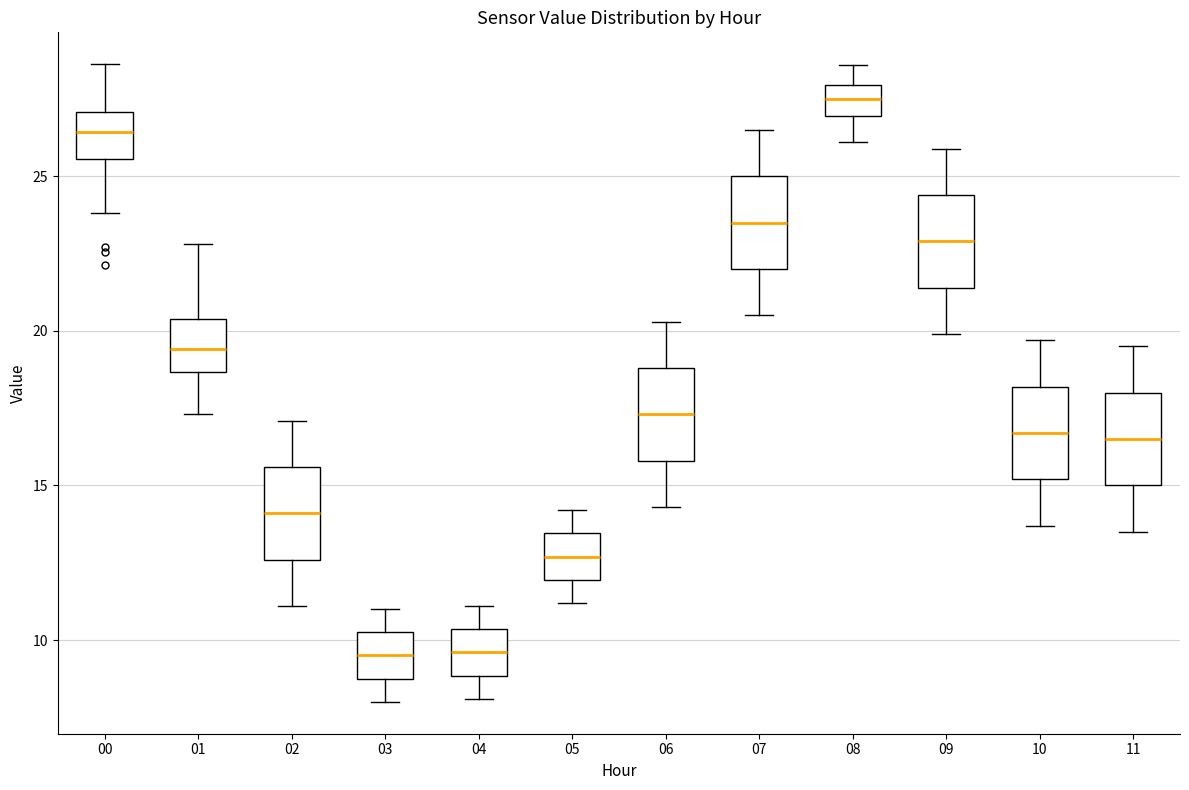

Reading left to right, read every box against the y-axis: the position of its median line, the range the box covers, and the ends of its whiskers. The values are not printed on the chart, so give them approximately, as read against the axis.

00: median 26.5, box 25.5 to 27.0, whiskers 24.0 to 28.5
01: median 19.5, box 18.5 to 20.5, whiskers 17.5 to 23.0
02: median 14.0, box 12.5 to 15.5, whiskers 11.0 to 17.0
03: median 9.5, box 9.0 to 10.5, whiskers 8.0 to 11.0
04: median 9.5, box 9.0 to 10.5, whiskers 8.0 to 11.0
05: median 12.5, box 12.0 to 13.5, whiskers 11.0 to 14.0
06: median 17.5, box 16.0 to 19.0, whiskers 14.5 to 20.5
07: median 23.5, box 22.0 to 25.0, whiskers 20.5 to 26.5
08: median 27.5, box 27.0 to 28.0, whiskers 26.0 to 28.5
09: median 23.0, box 21.5 to 24.5, whiskers 20.0 to 26.0
10: median 16.5, box 15.0 to 18.0, whiskers 13.5 to 19.5
11: median 16.5, box 15.0 to 18.0, whiskers 13.5 to 19.5